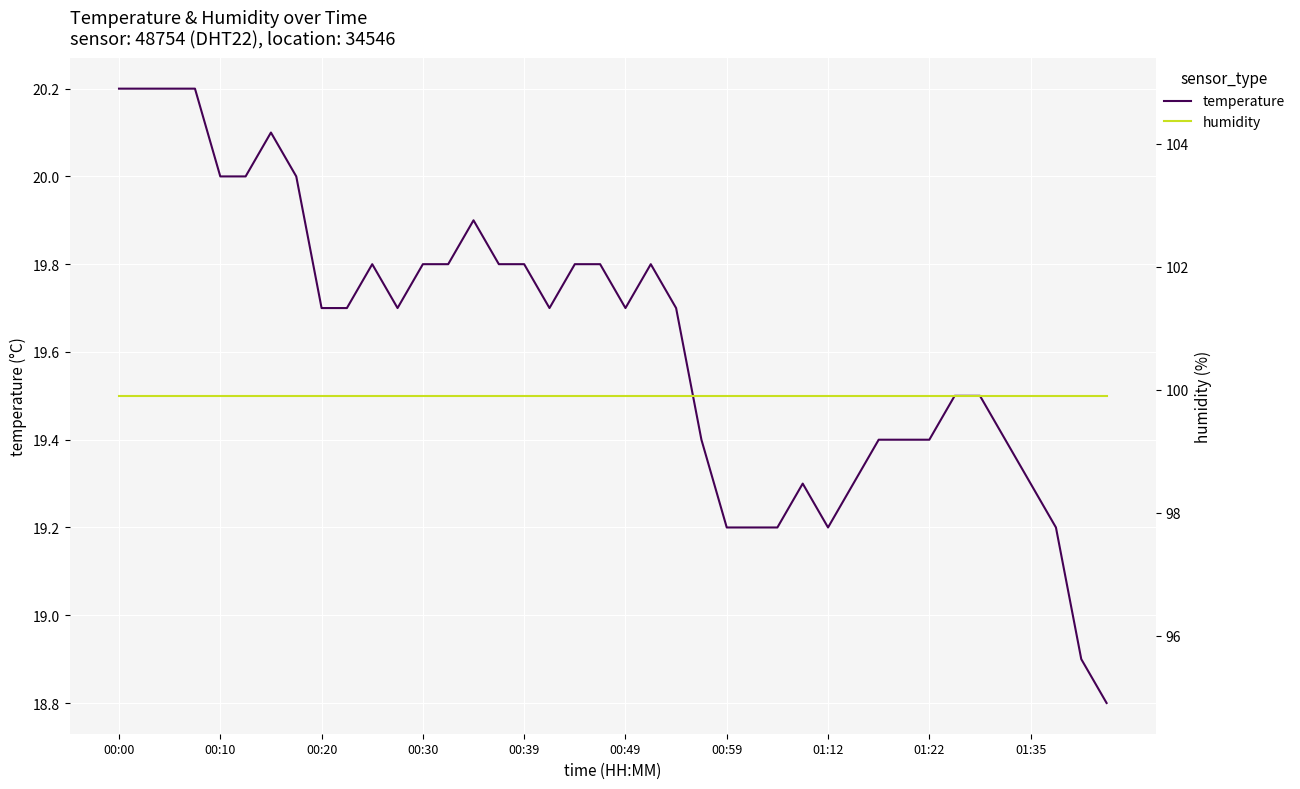

True or false: temperature and humidity cross at least once.

False